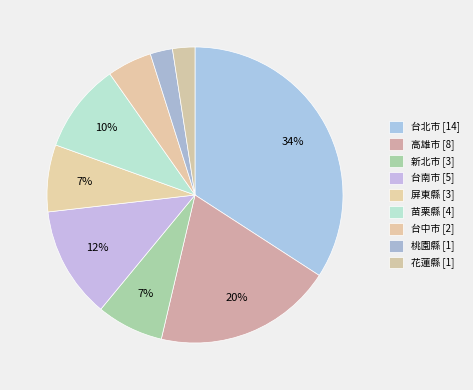

To the nearest percent, what is the difference between the largest and smallest slice percentages?

32%